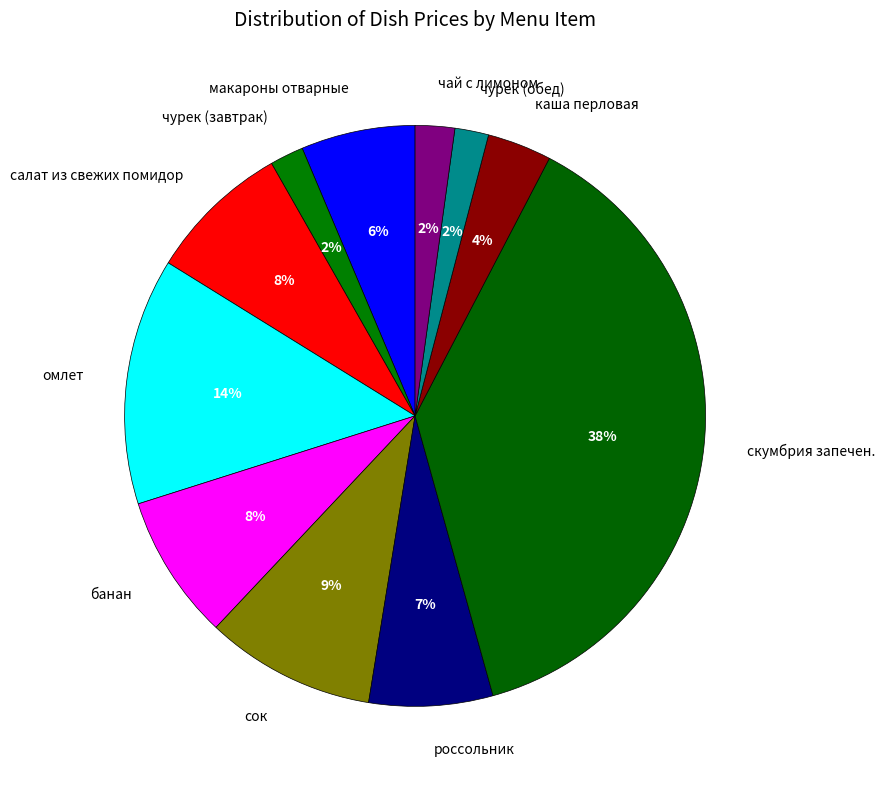

Between чай с лимоном and каша перловая, which is larger?

каша перловая